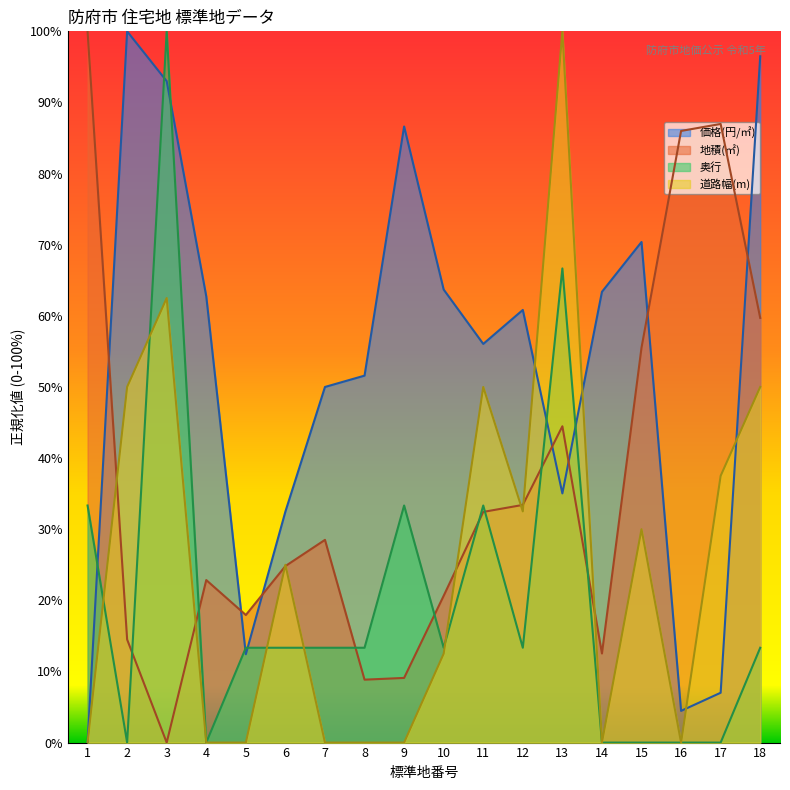

What is the sum of all 地積(㎡) values?

658.2